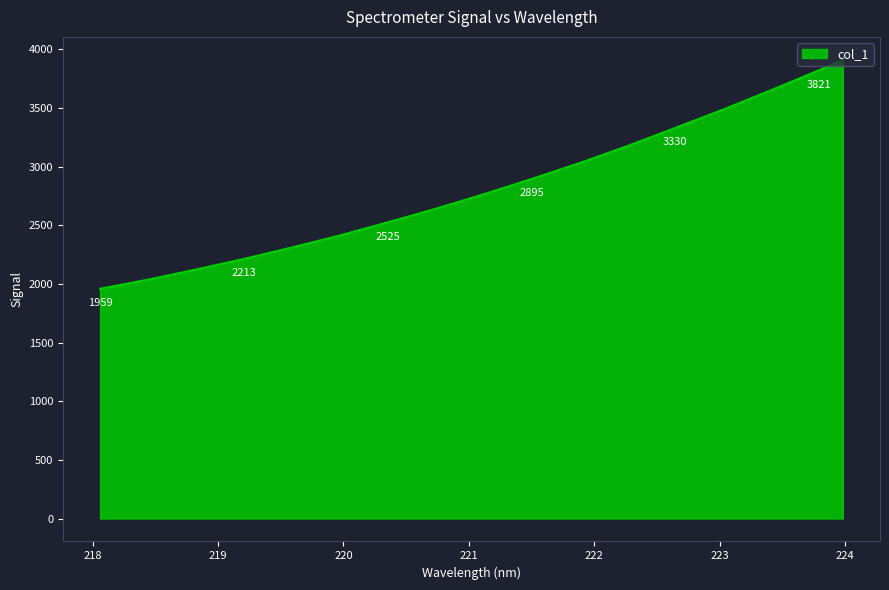

What is the smallest value displayed?

1958.7